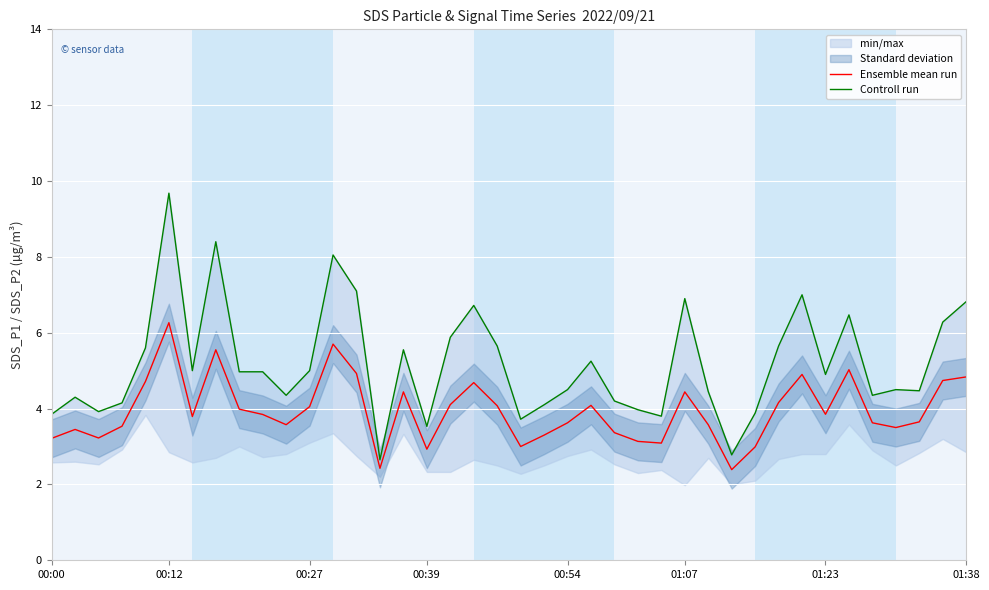

Which category has the lowest value in the Ensemble mean run series?

29